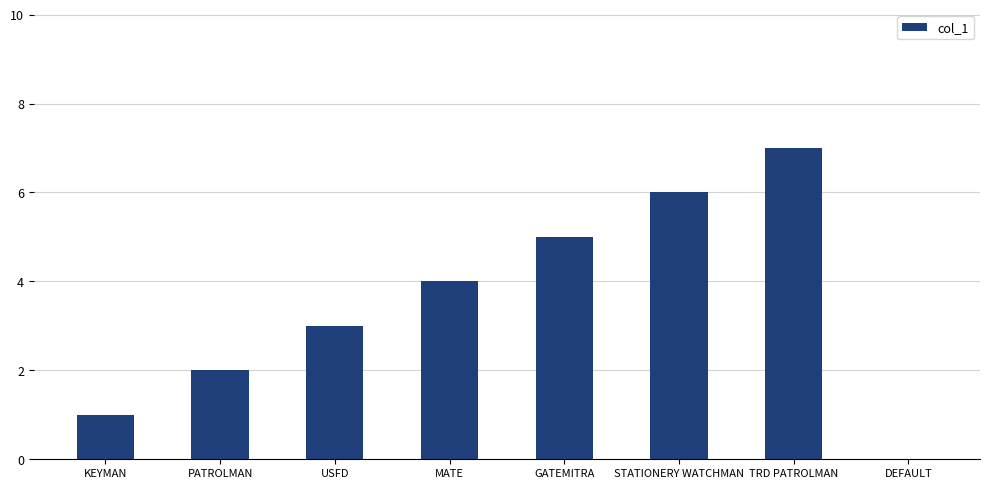

Approximately how many times larger is the value at MATE compared to TRD PATROLMAN?

0.6